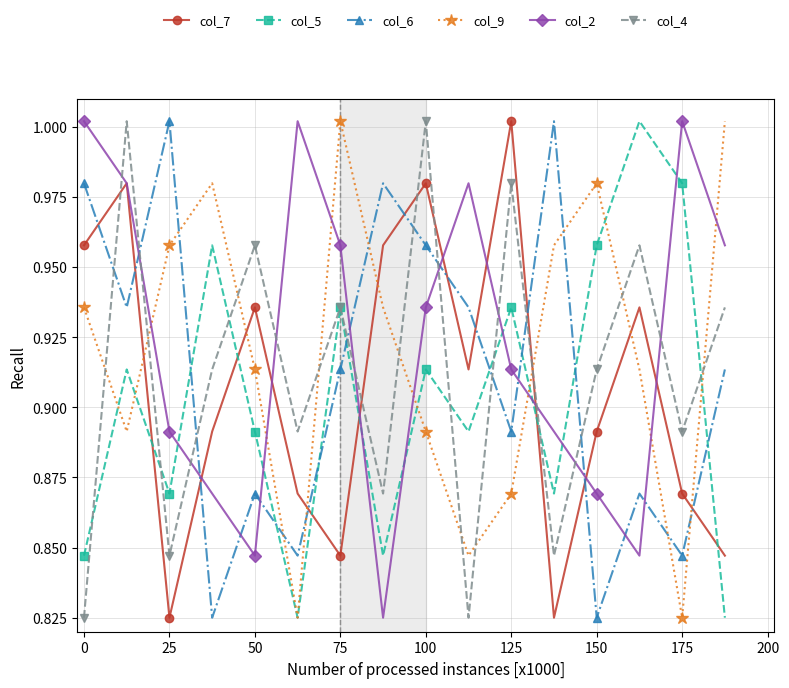

At how many categories does at least one series exceed 0?

16